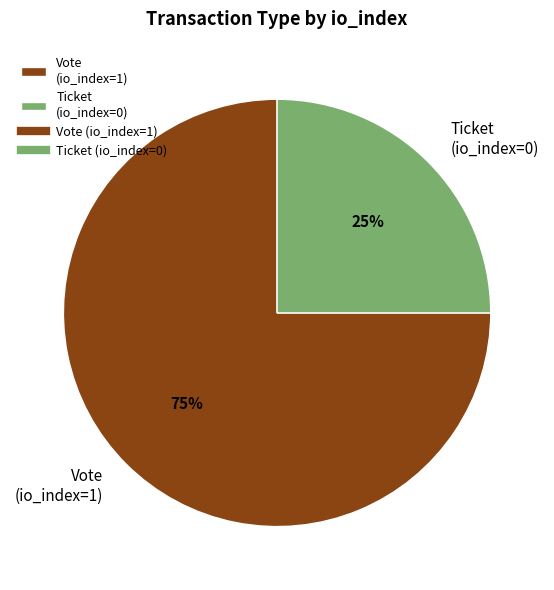

Between Ticket (io_index=0) and Vote (io_index=1), which is larger?

Vote (io_index=1)